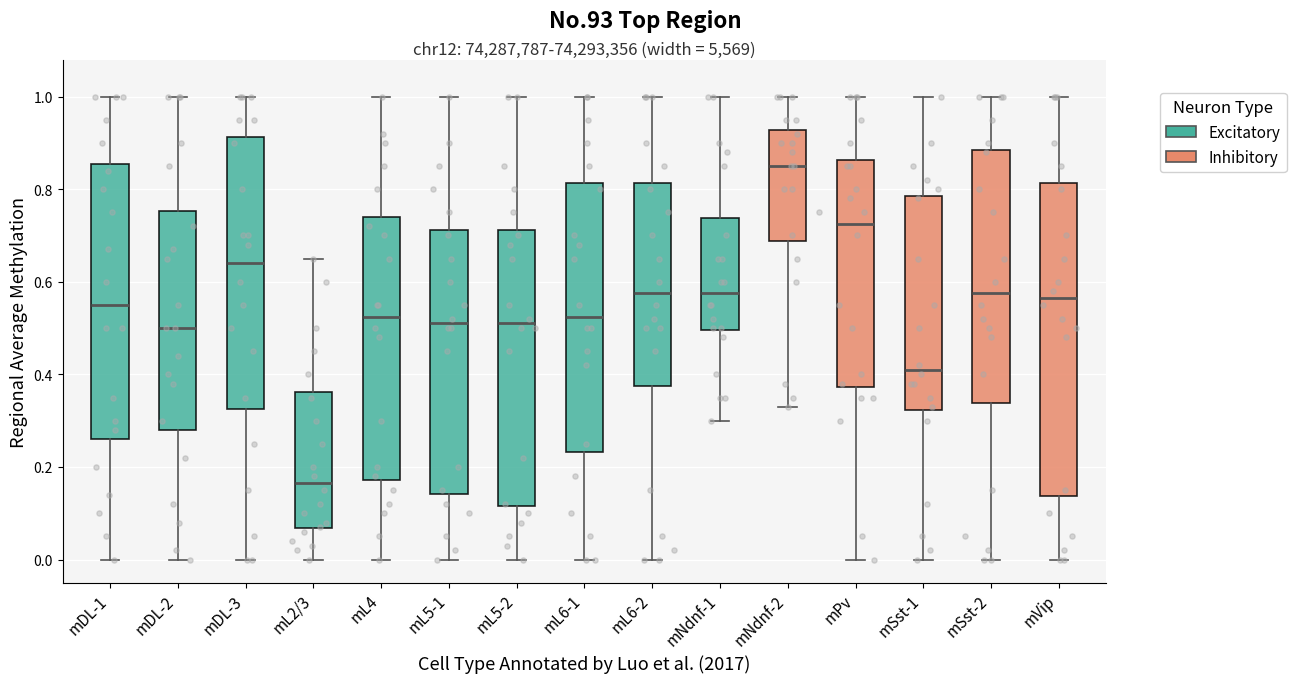

Which box is the tallest, from its lower edge to its upper edge?

mVip